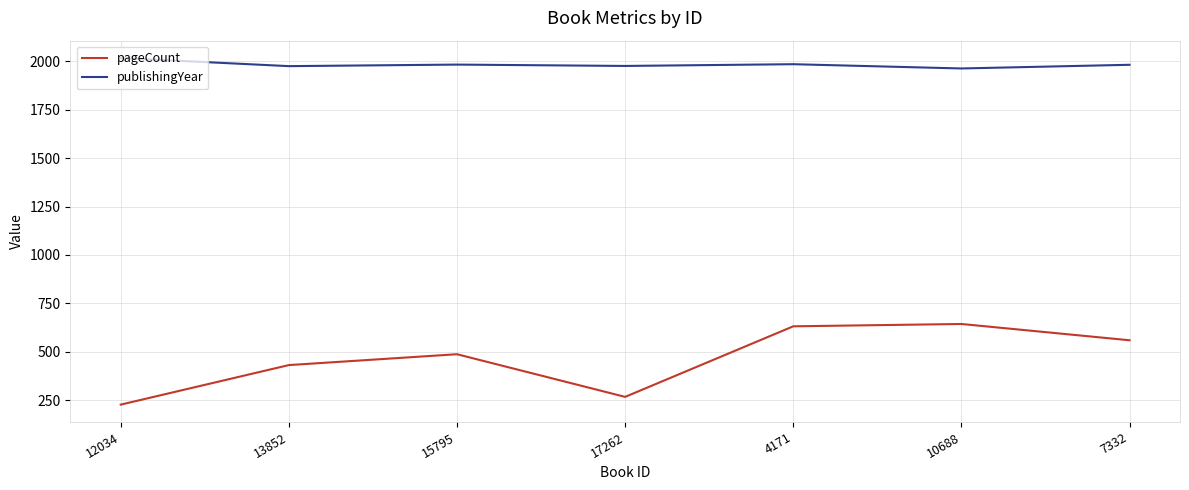

List the series in order of their peak value, highest first.

publishingYear, pageCount